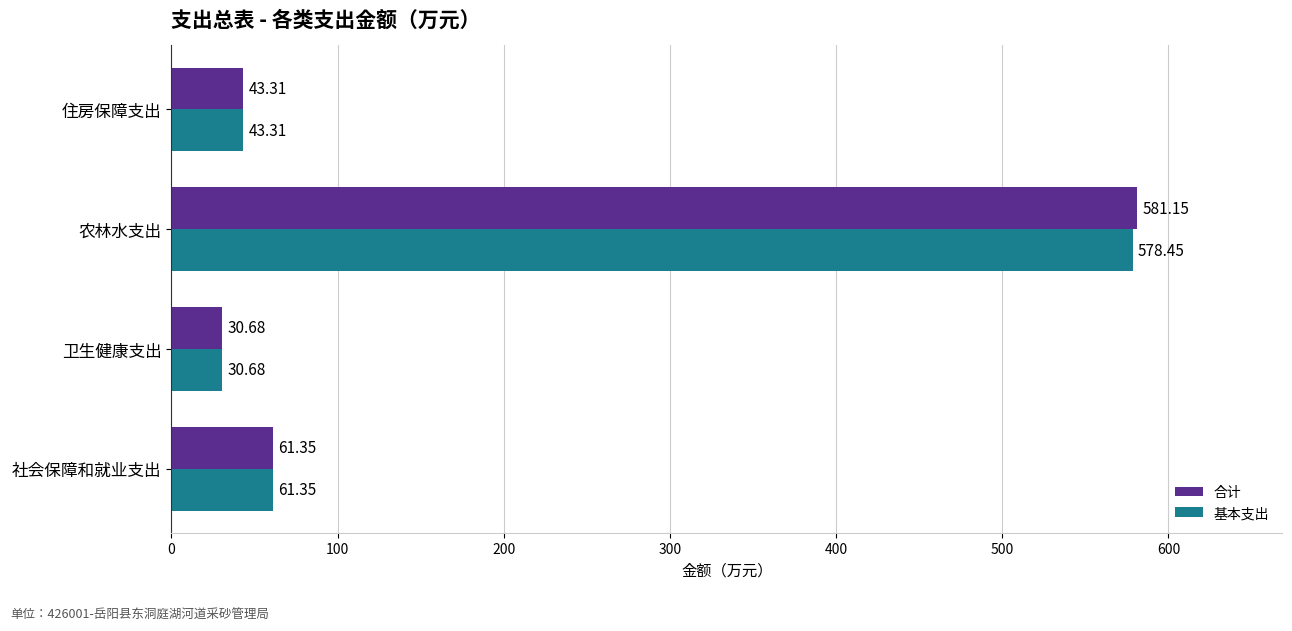

Which series has the widest spread of values?

合计